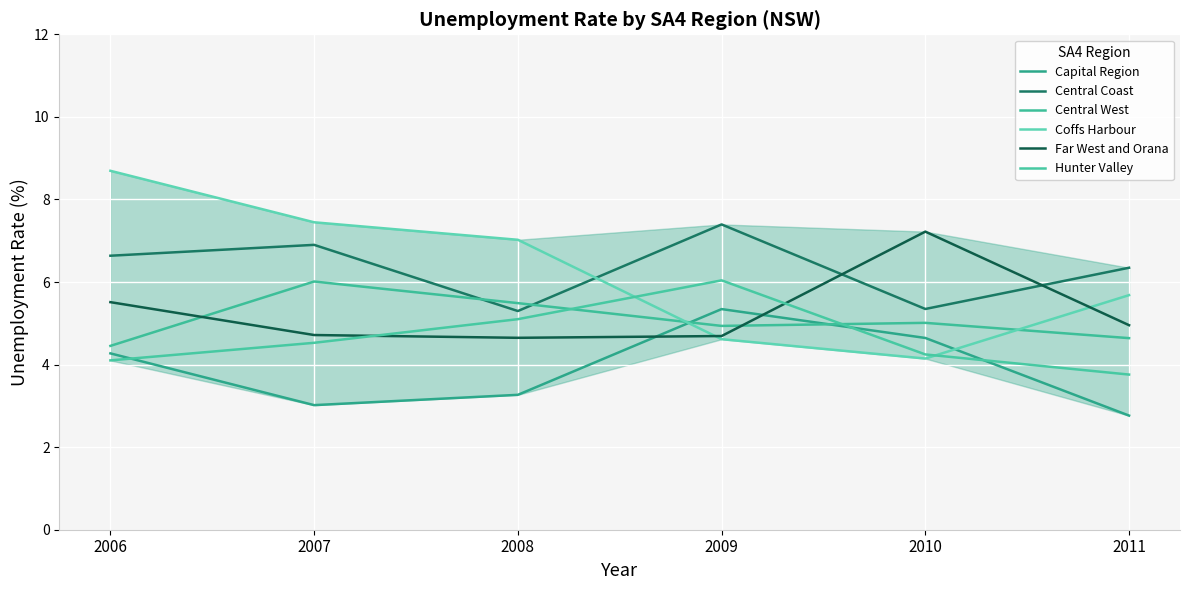

What is the maximum value shown in the chart?

8.7